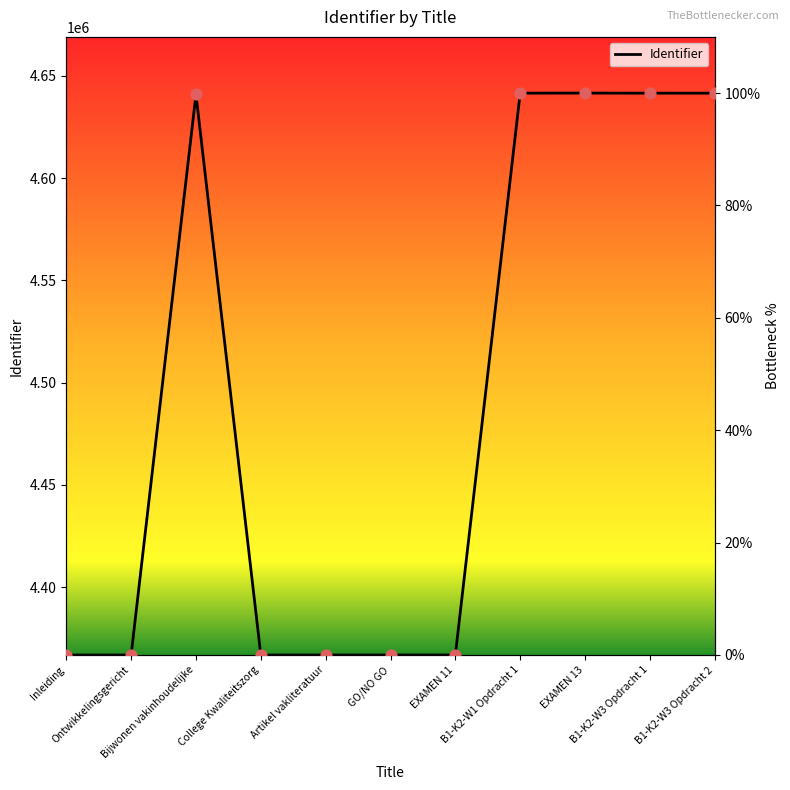

Between EXAMEN 11 and B1-K2-W1 Opdracht 1, which is larger?

B1-K2-W1 Opdracht 1